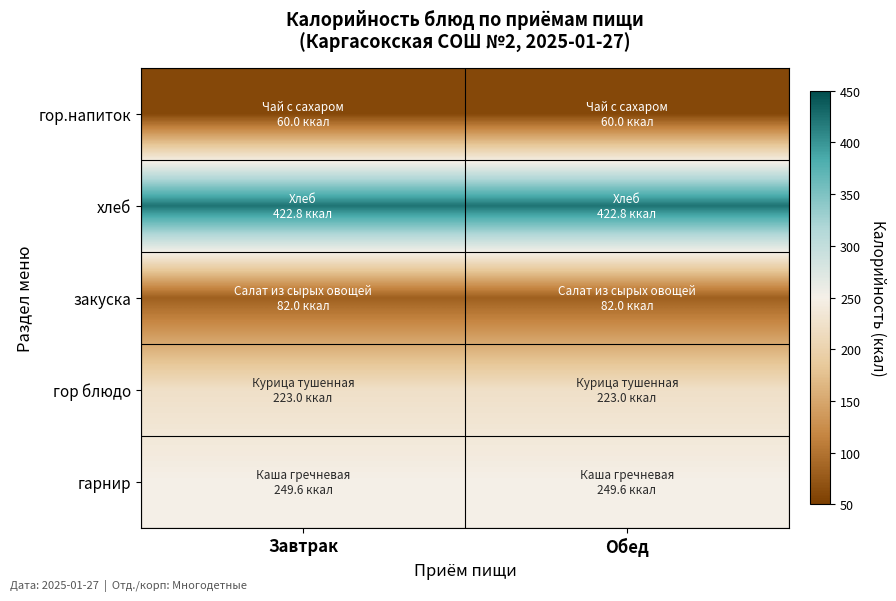

Rank the series at Обед from lowest to highest value.

гор.напиток, закуска, гор блюдо, гарнир, хлеб